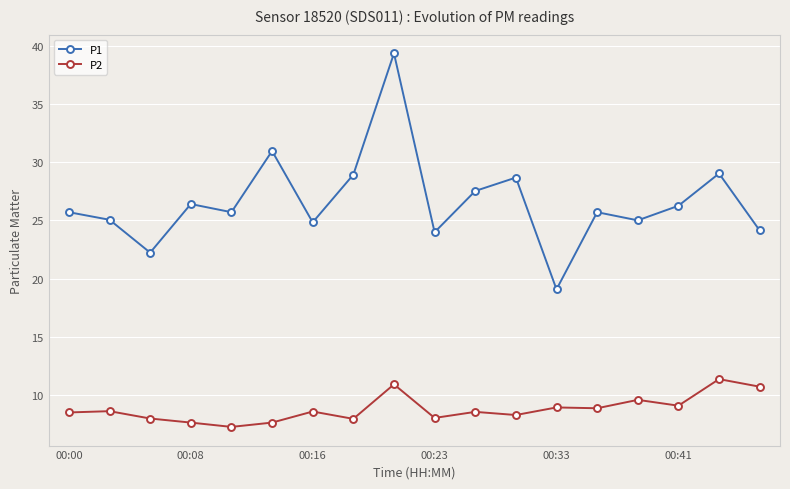

True or false: P1 has more than 0 interior local peaks.

True